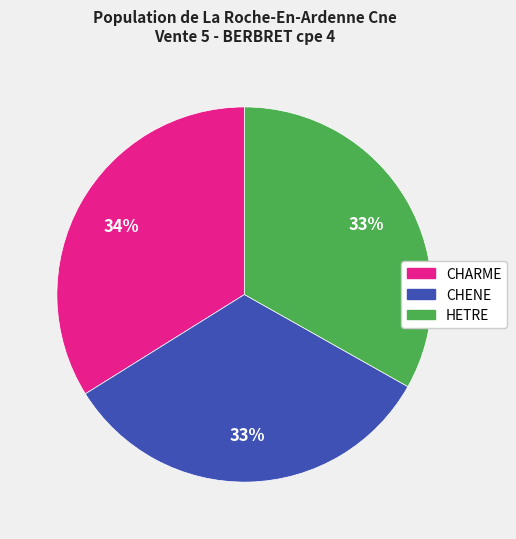

Do CHENE and HETRE together represent more than half of the pie?

Yes